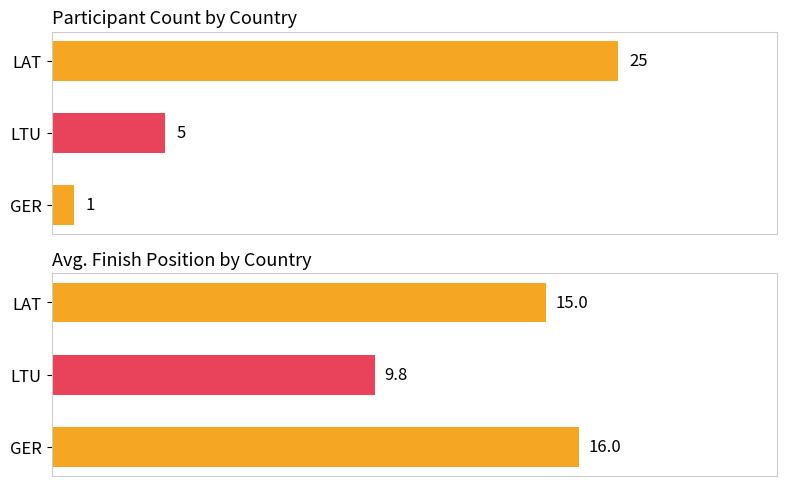

Where is LTU nearest to the value 3?

LTU